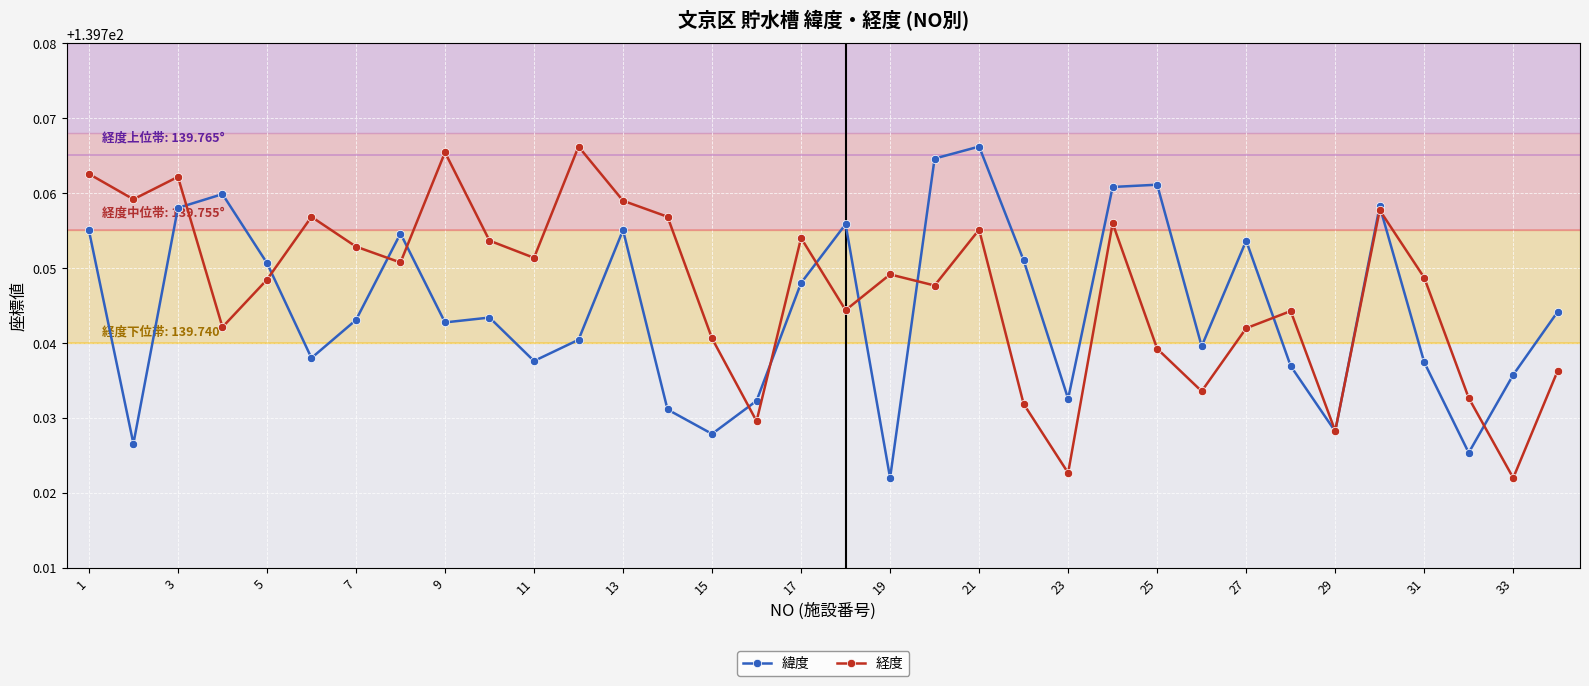

True or false: 経度 has more than 1 points higher than both neighbors.

True